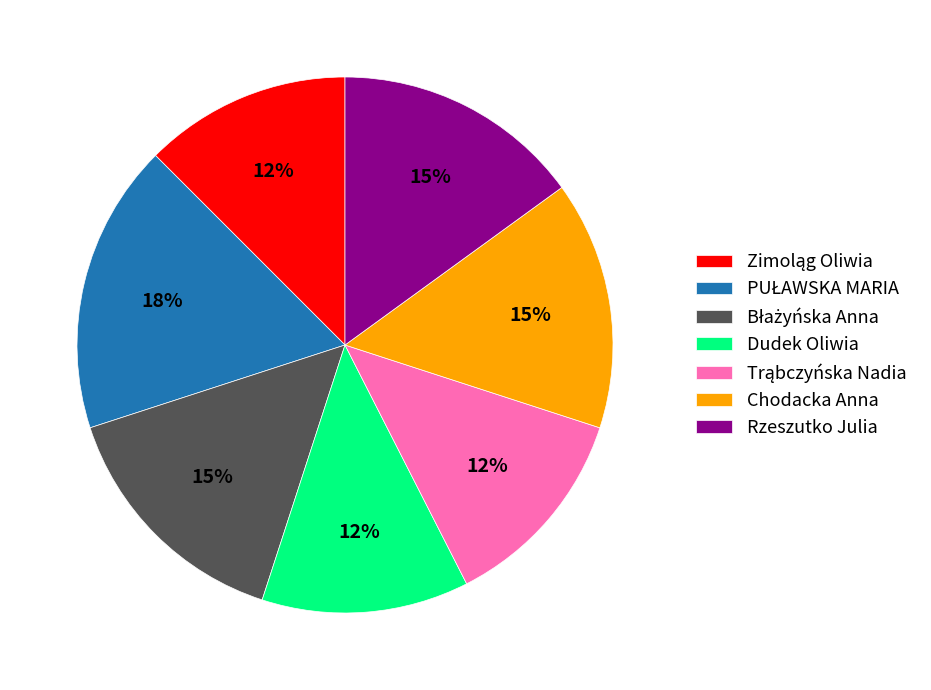

Does Dudek Oliwia represent more than half of the total?

No